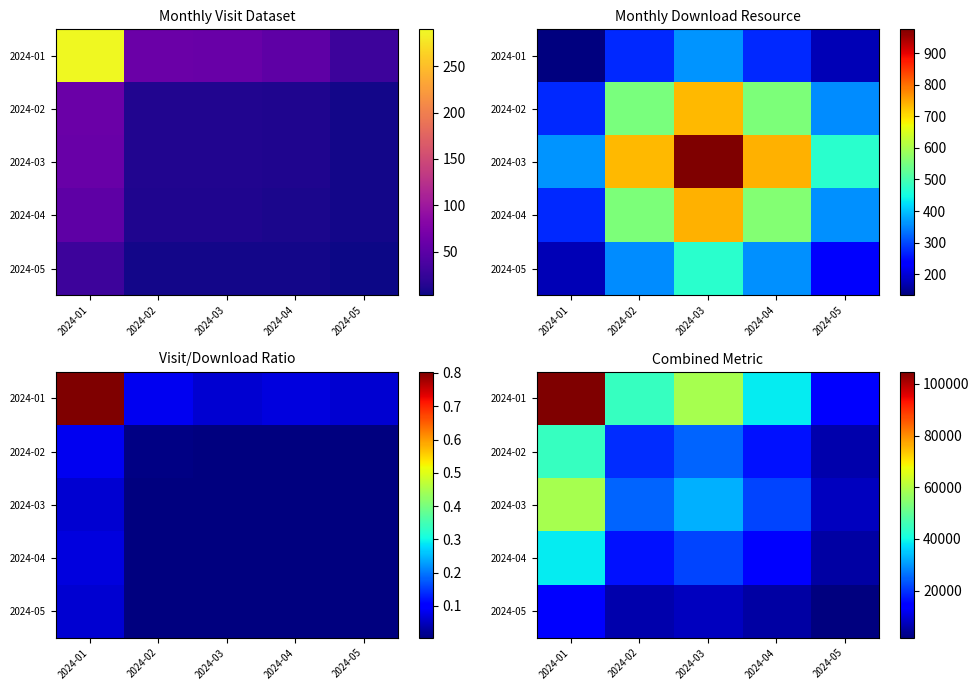

Is the value of 2024-02 at 2024-01 greater than the value of 2024-03 at 2024-05?

Yes